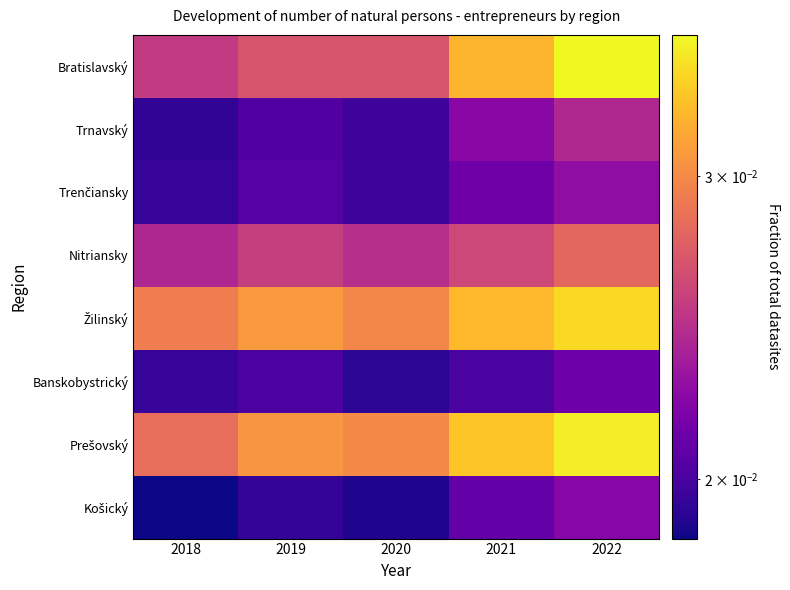

What is the total value across all series at 2018?

0.2